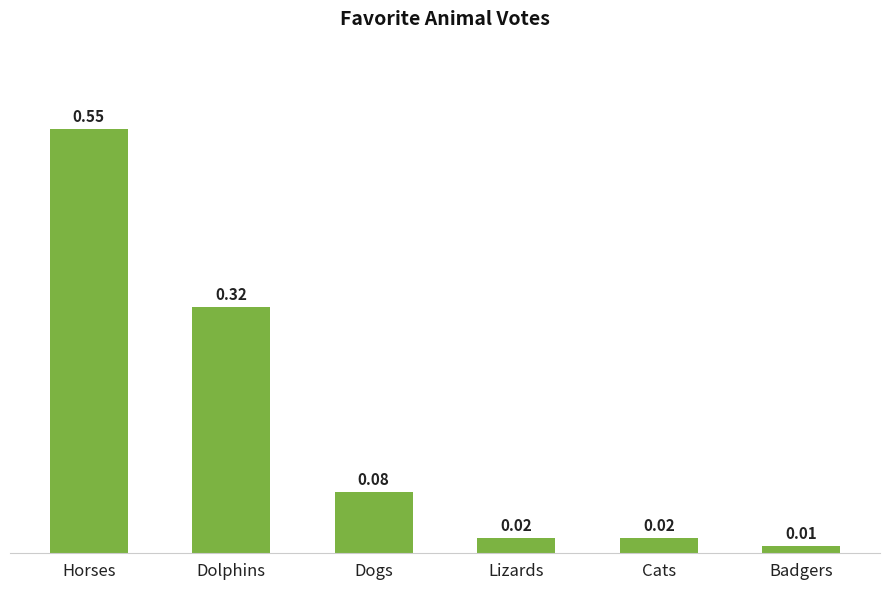

What is the difference between the values at Dolphins and Horses?

0.2